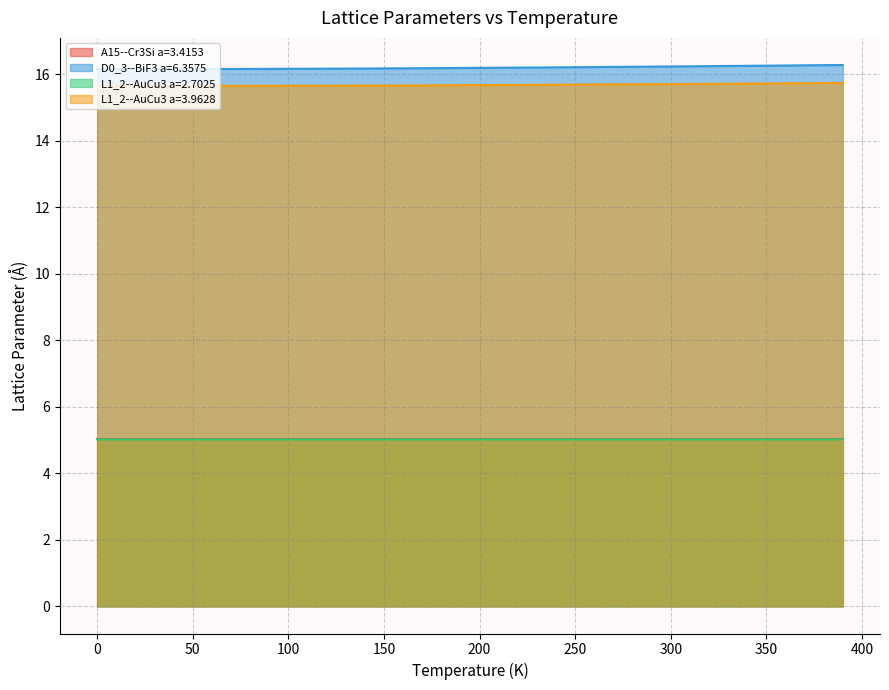

Does the chart have visible grid lines?

Yes